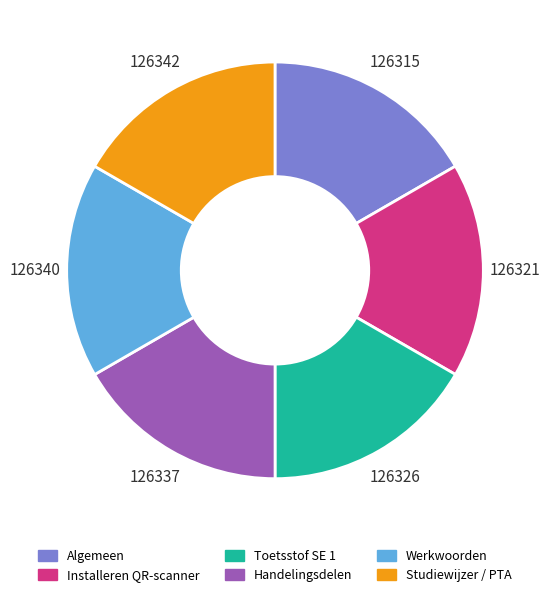

Is there a majority slice in this chart?

No